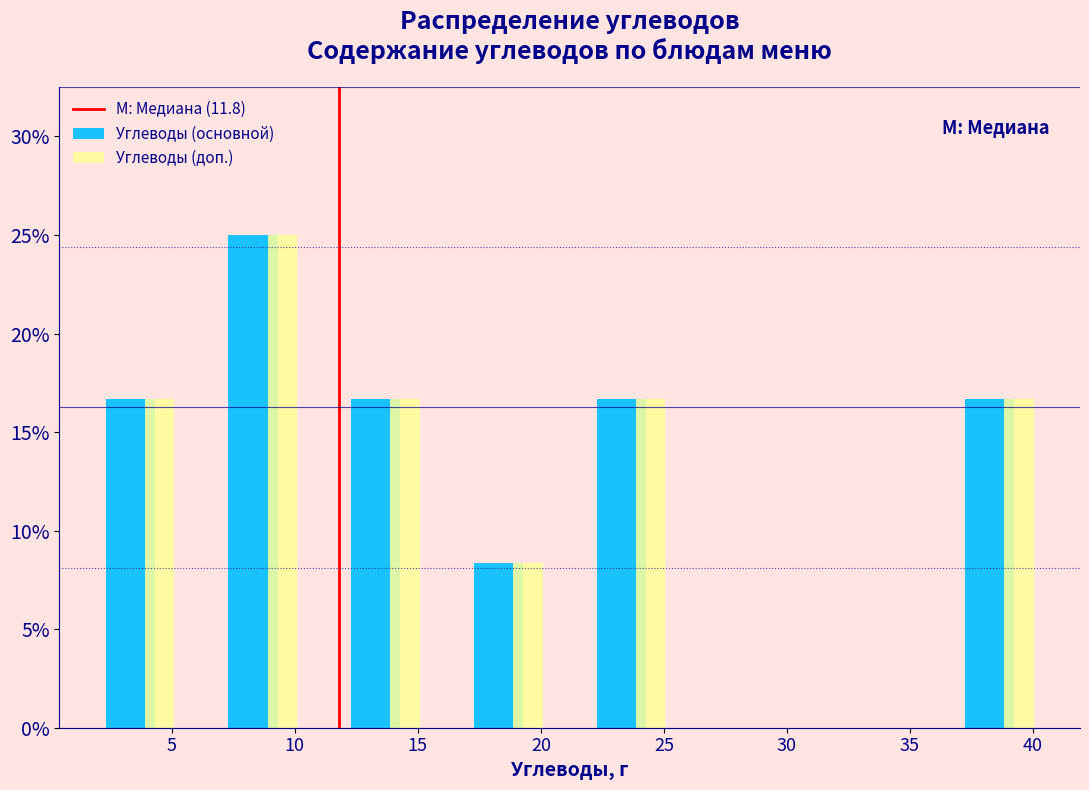

Reading left to right, list every range on the x-axis with the height of the bar of each series over it. Neither the bar edges nor the heights are printed on the chart, so give them approximately, as read against the axes.

1.5 to 6.5: Углеводы (основной)=16.5	Углеводы (доп.)=16.5
6.5 to 11.5: Углеводы (основной)=25.0	Углеводы (доп.)=25.0
11.5 to 16.5: Углеводы (основной)=16.5	Углеводы (доп.)=16.5
16.5 to 21.5: Углеводы (основной)=8.5	Углеводы (доп.)=8.5
21.5 to 26.5: Углеводы (основной)=16.5	Углеводы (доп.)=16.5
26.5 to 31.5: Углеводы (основной)=0	Углеводы (доп.)=0
31.5 to 36.5: Углеводы (основной)=0	Углеводы (доп.)=0
36.5 to 41.5: Углеводы (основной)=16.5	Углеводы (доп.)=16.5